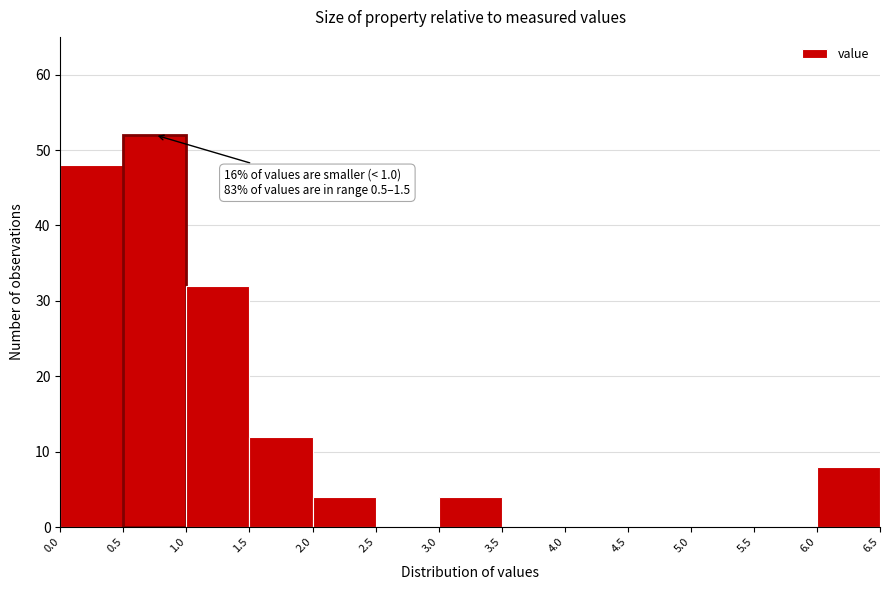

Which range on the x-axis has the tallest bar?

0.5 to 1.0